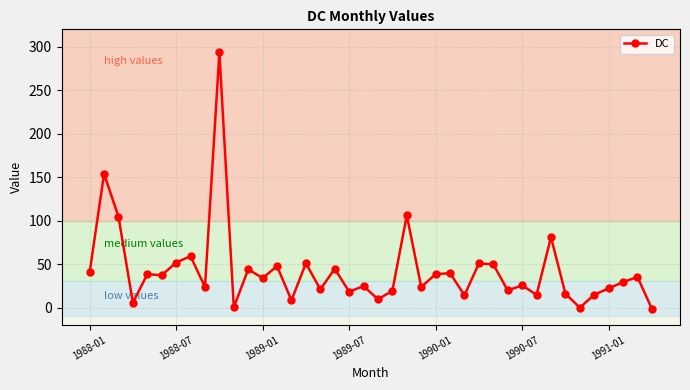

What is the maximum value shown in the chart?

293.4